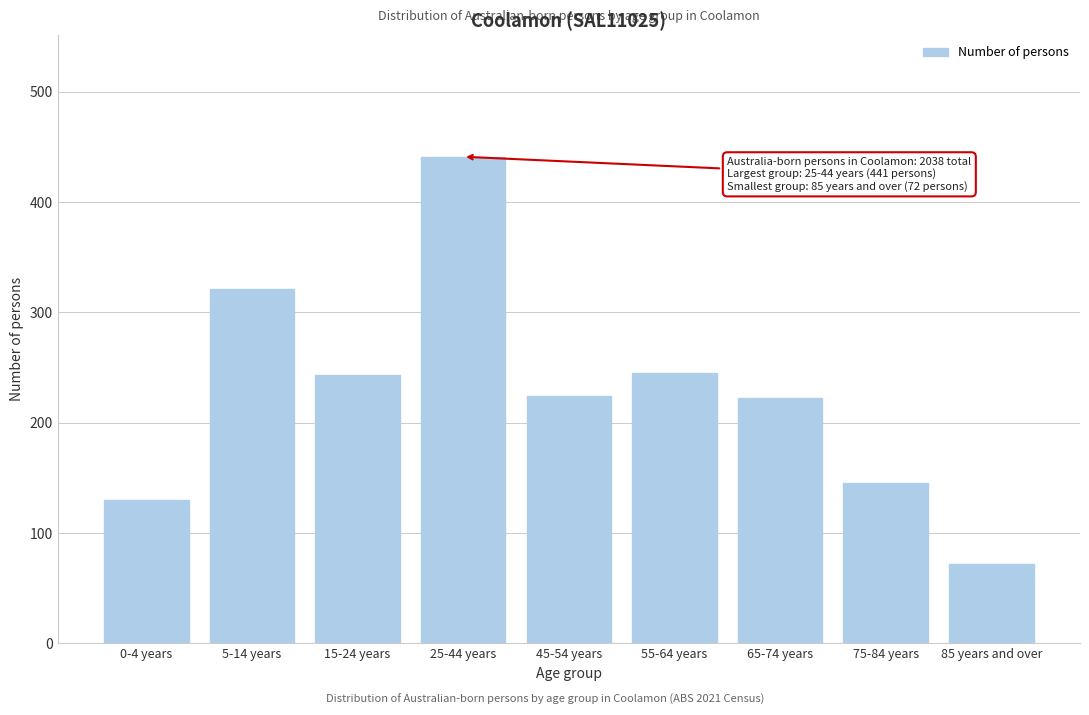

Which label corresponds to the largest value in the chart?

25-44 years